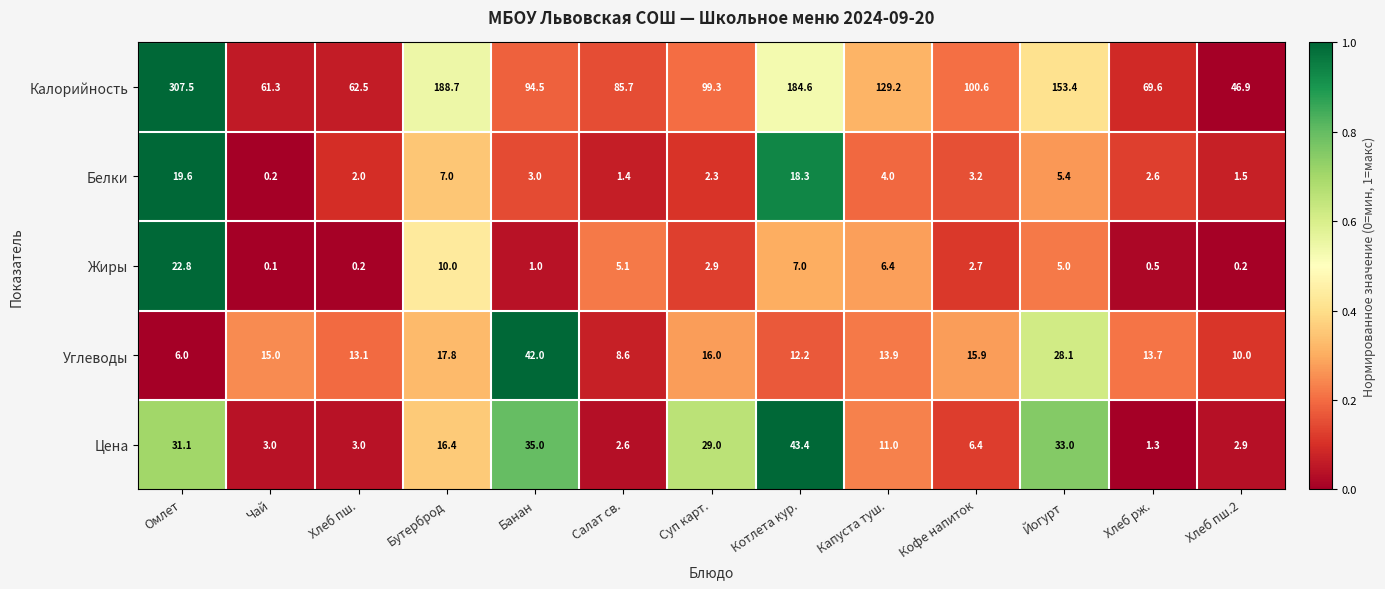

At which category is the sum across all series the highest?

Омлет